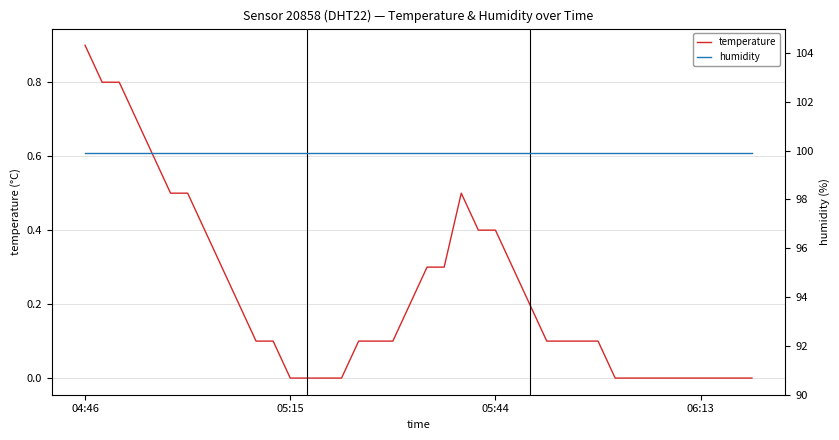

True or false: temperature and humidity cross at least once.

False